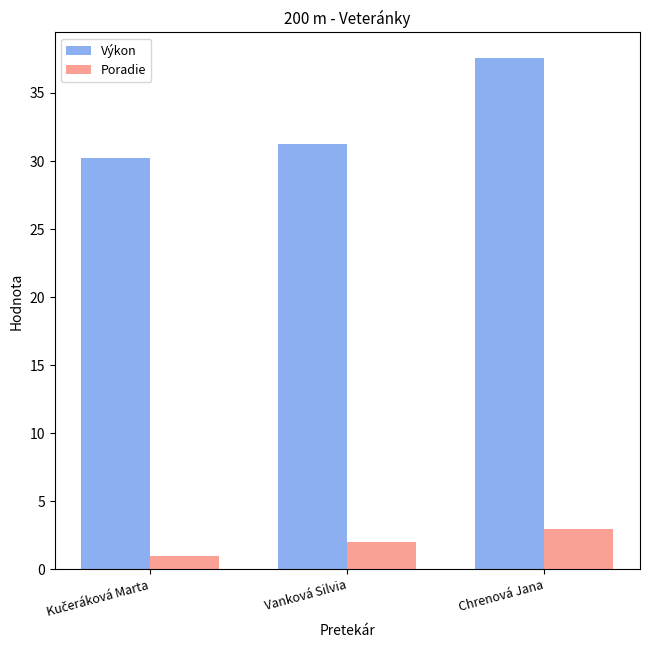

What value does the Výkon series have at Vanková Silvia?

31.2